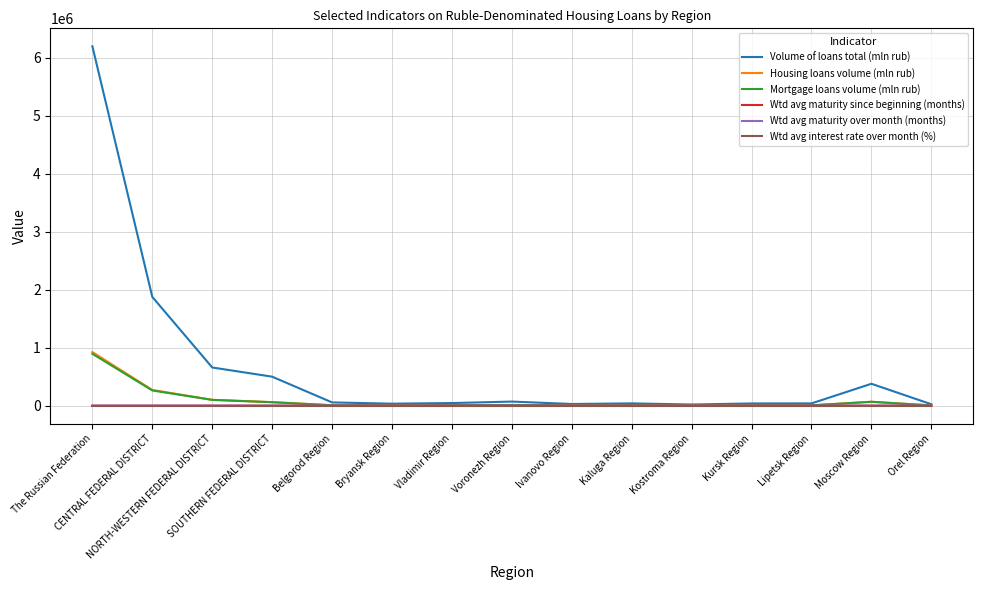

What is the total value across all series at SOUTHERN FEDERAL DISTRICT?

620022.8